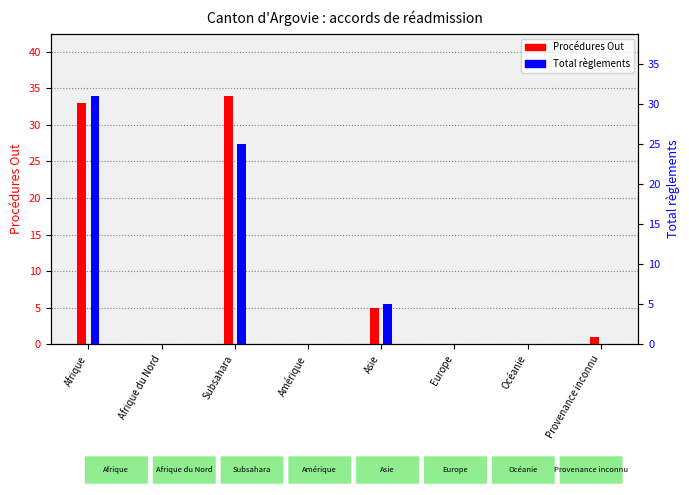

Is the value of Total règlements at Asie greater than the value of Procédures Out at Asie?

No